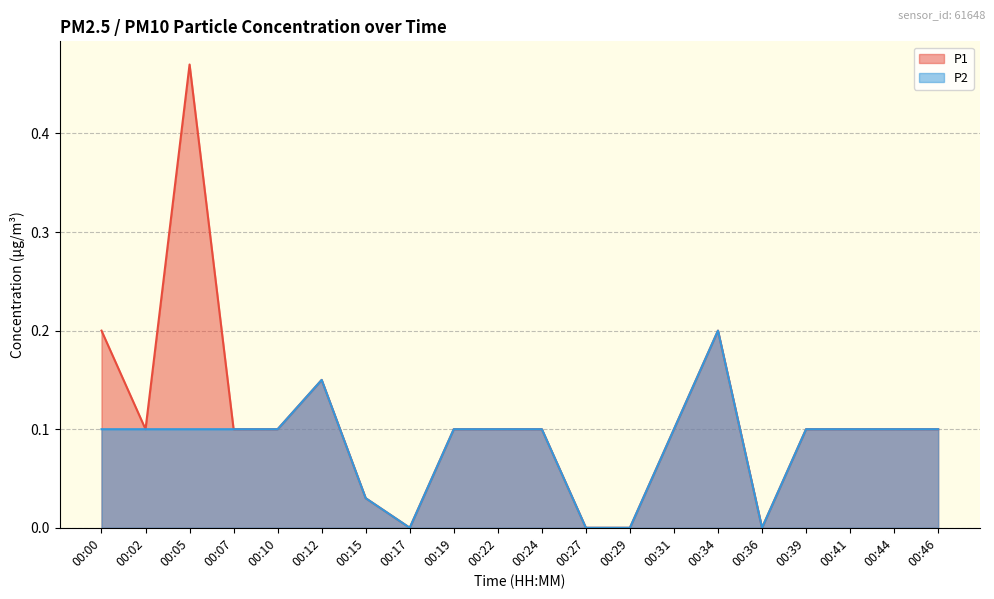

Which series changed the most between 00:27 and 00:36?

P1